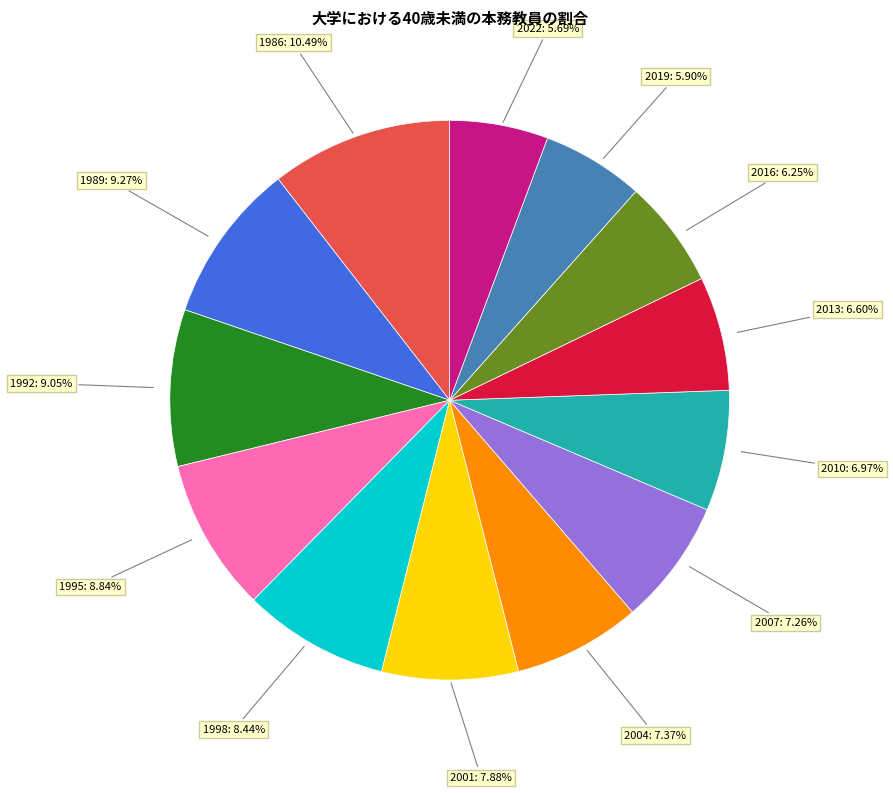

Is there any slice that represents more than half of the pie?

No